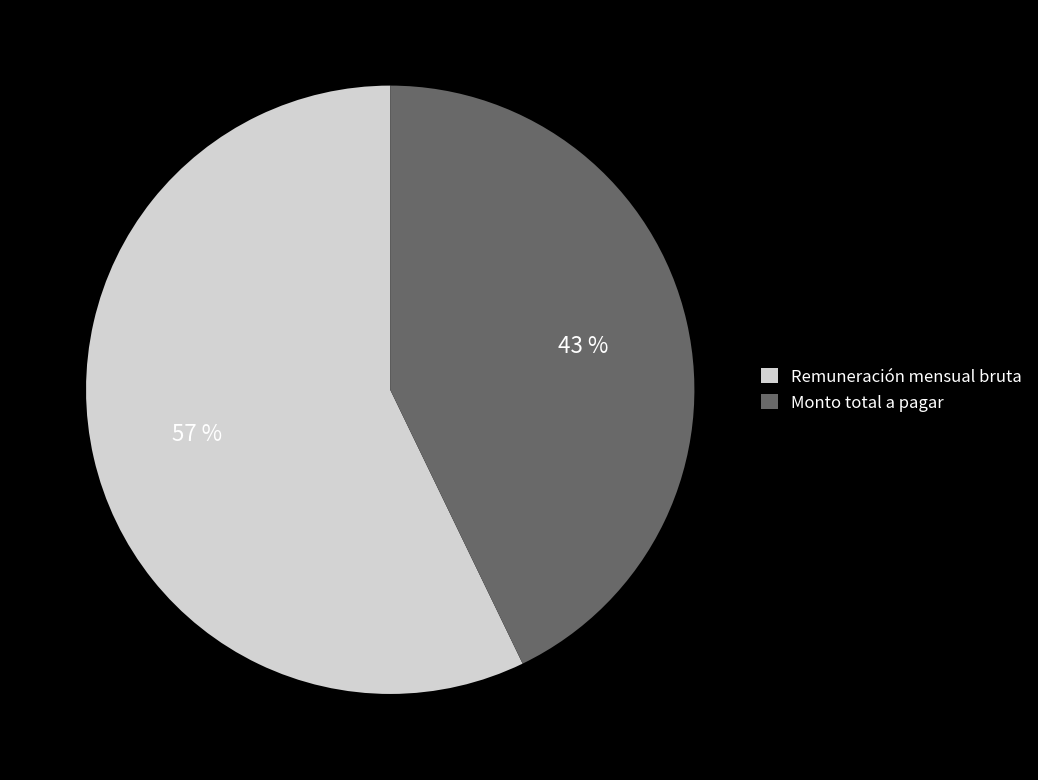

Do Remuneración mensual bruta and Monto total a pagar together represent more than half of the pie?

Yes